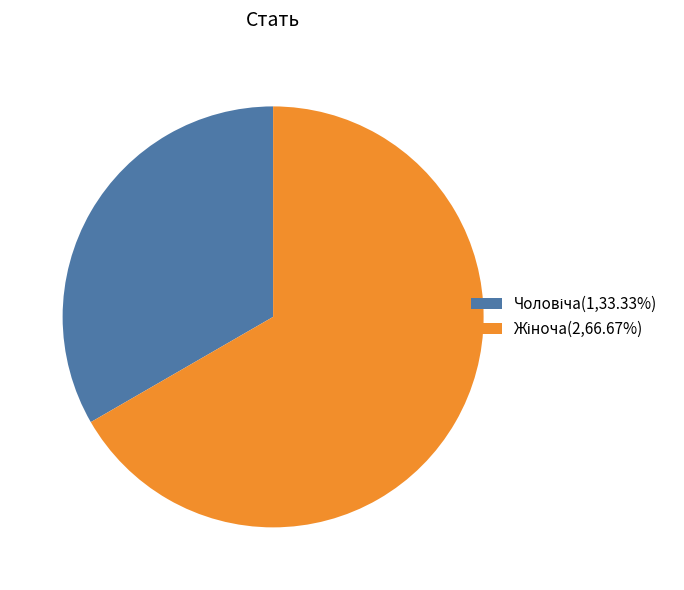

Is there a majority slice in this chart?

Yes